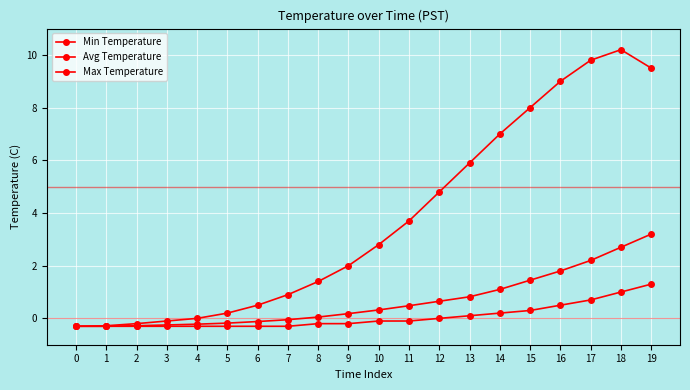

How many data points does each series have?

20